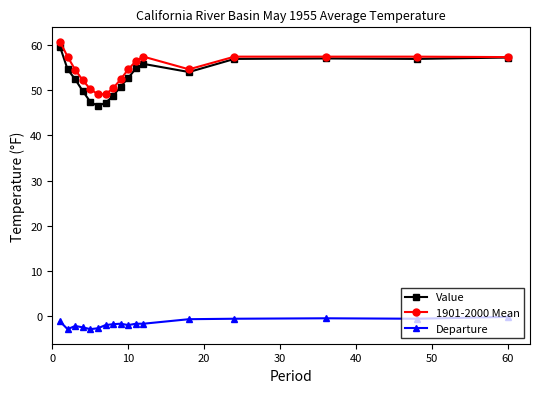

True or false: 1901-2000 Mean and Departure cross at least once.

False